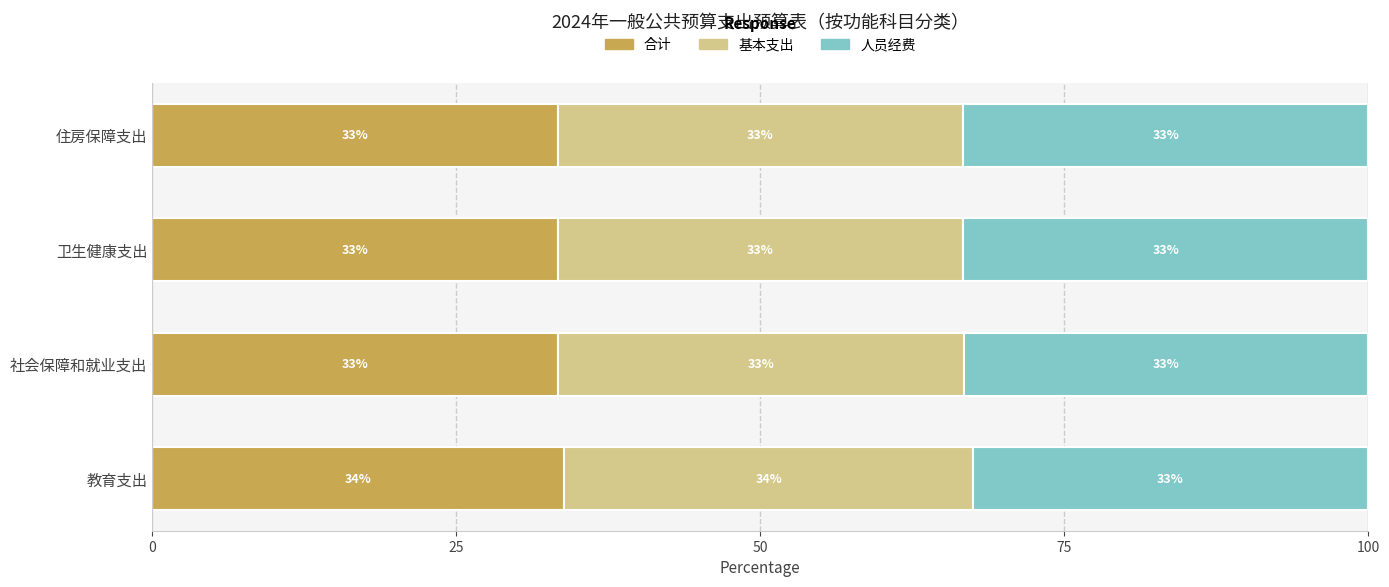

The value of 人员经费 at 卫生健康支出 is 33.3. True or false?

True